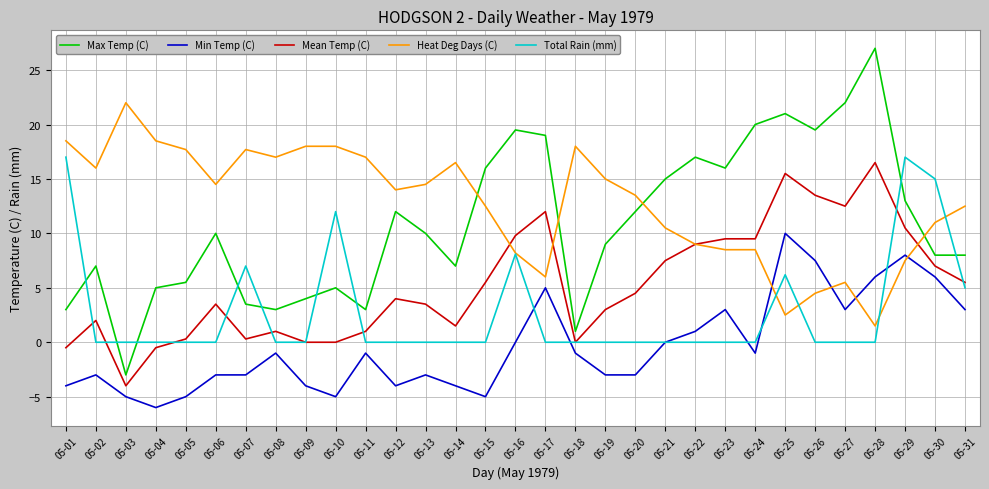

What is the total value across all series at 05-12?

26.0